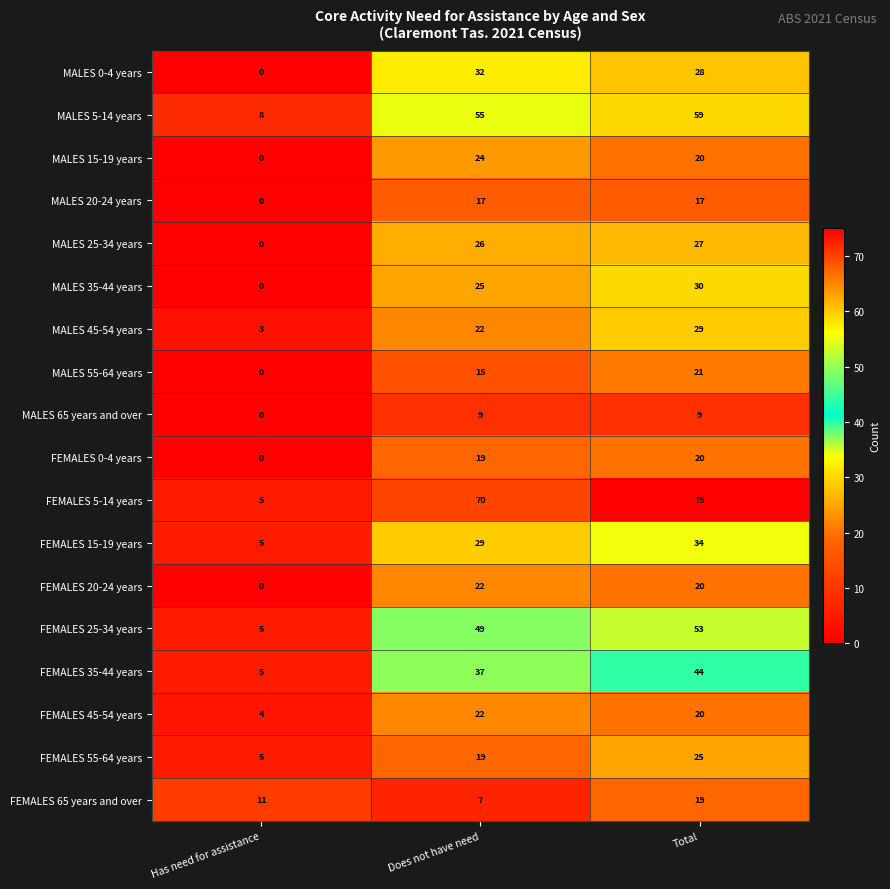

Where does the MALES 0-4 years series first go above 28?

Does not have need